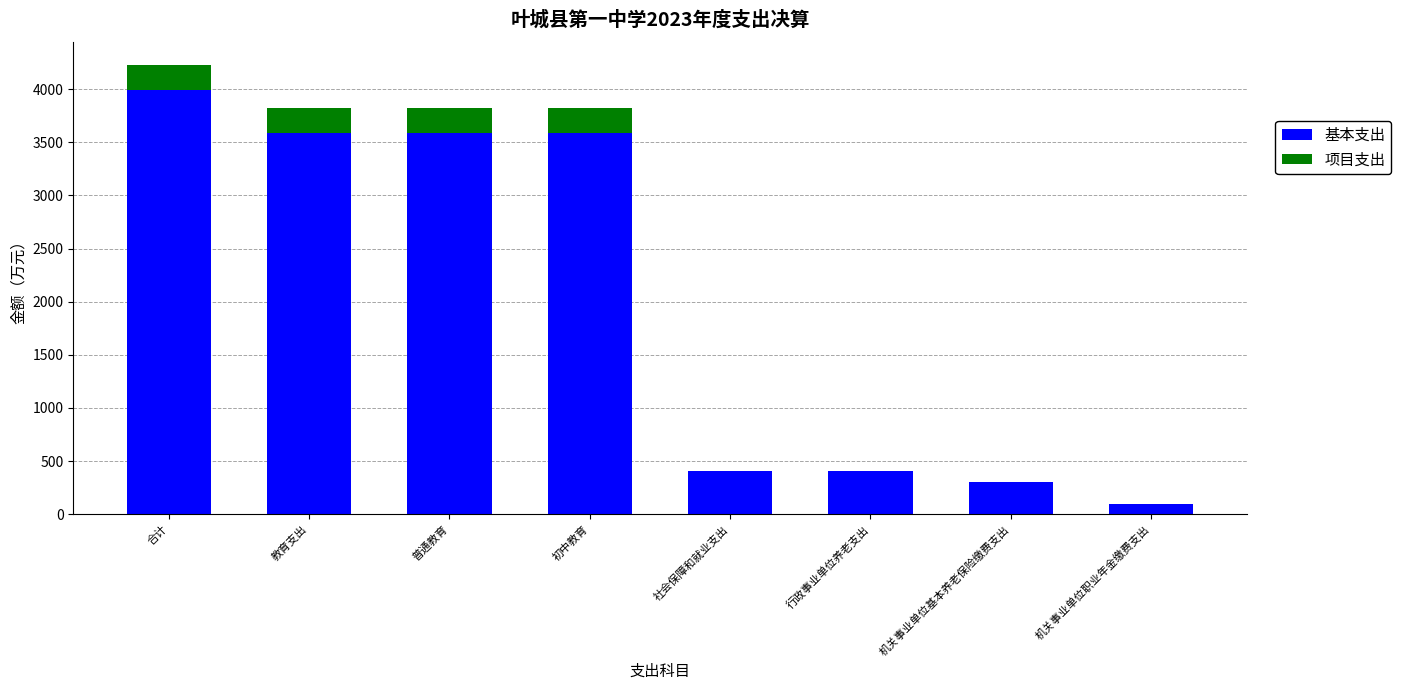

At which category is the sum across all series the highest?

合计